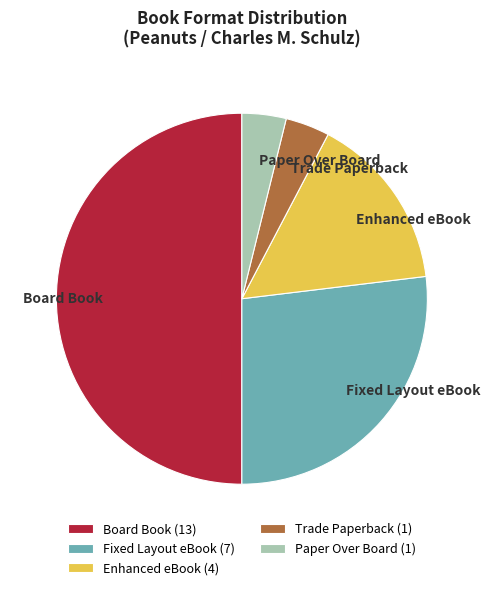

How many slices are in this pie chart?

5